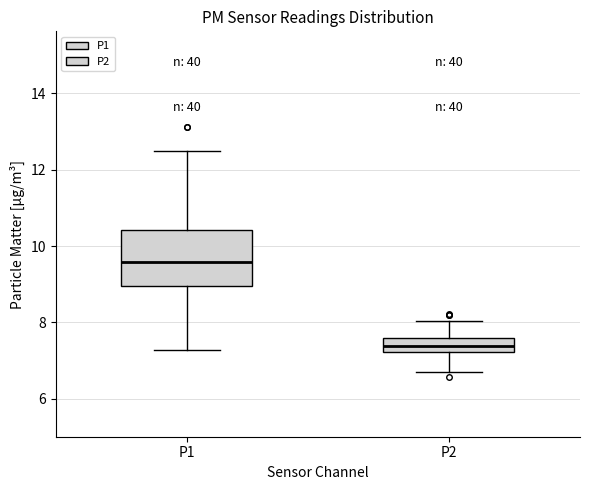

Which box's median line is the highest?

P1